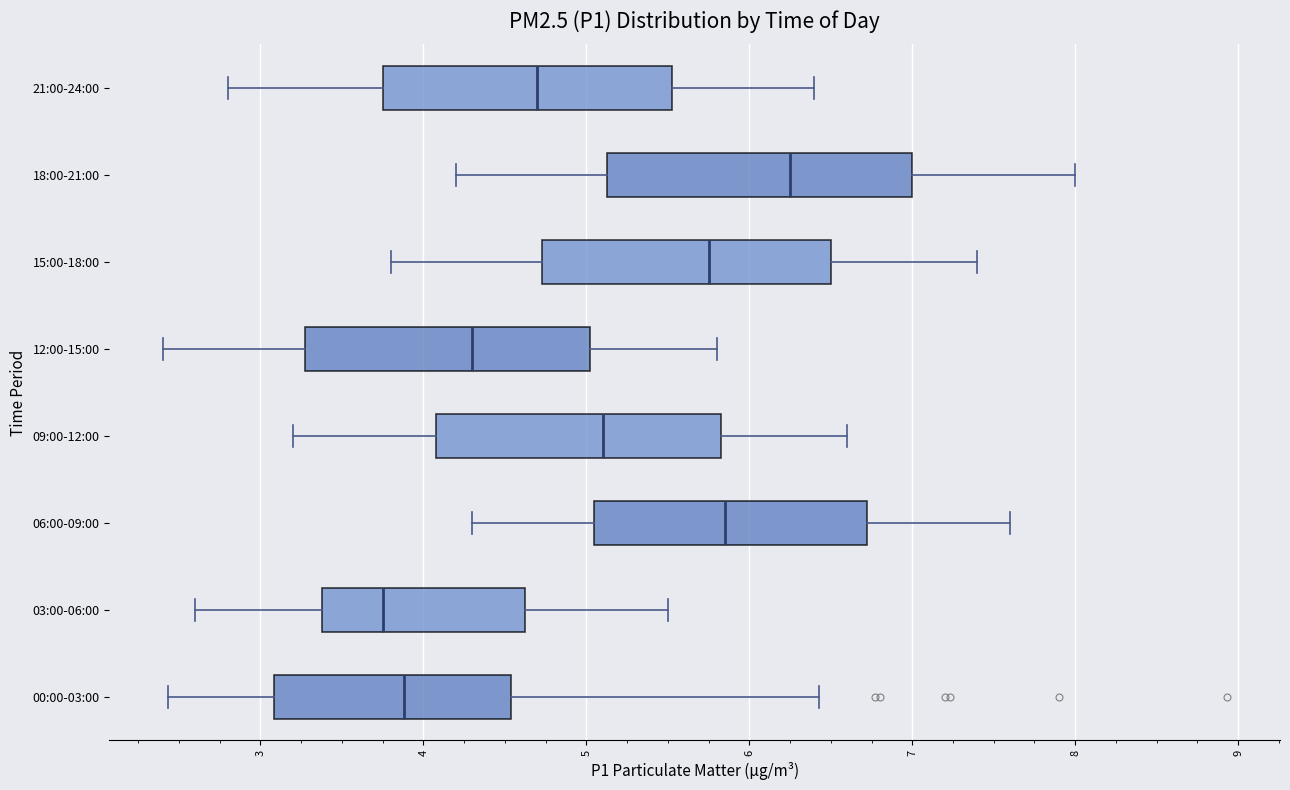

Reading bottom to top, read every box against the x-axis: the position of its median line, the range the box covers, and the ends of its whiskers. The values are not printed on the chart, so give them approximately, as read against the axis.

00:00-03:00: median 3.9, box 3.1 to 4.5, whiskers 2.4 to 6.4
03:00-06:00: median 3.8, box 3.4 to 4.6, whiskers 2.6 to 5.5
06:00-09:00: median 5.9, box 5.1 to 6.7, whiskers 4.3 to 7.6
09:00-12:00: median 5.1, box 4.1 to 5.8, whiskers 3.2 to 6.6
12:00-15:00: median 4.3, box 3.3 to 5.0, whiskers 2.4 to 5.8
15:00-18:00: median 5.8, box 4.7 to 6.5, whiskers 3.8 to 7.4
18:00-21:00: median 6.3, box 5.1 to 7.0, whiskers 4.2 to 8.0
21:00-24:00: median 4.7, box 3.8 to 5.5, whiskers 2.8 to 6.4